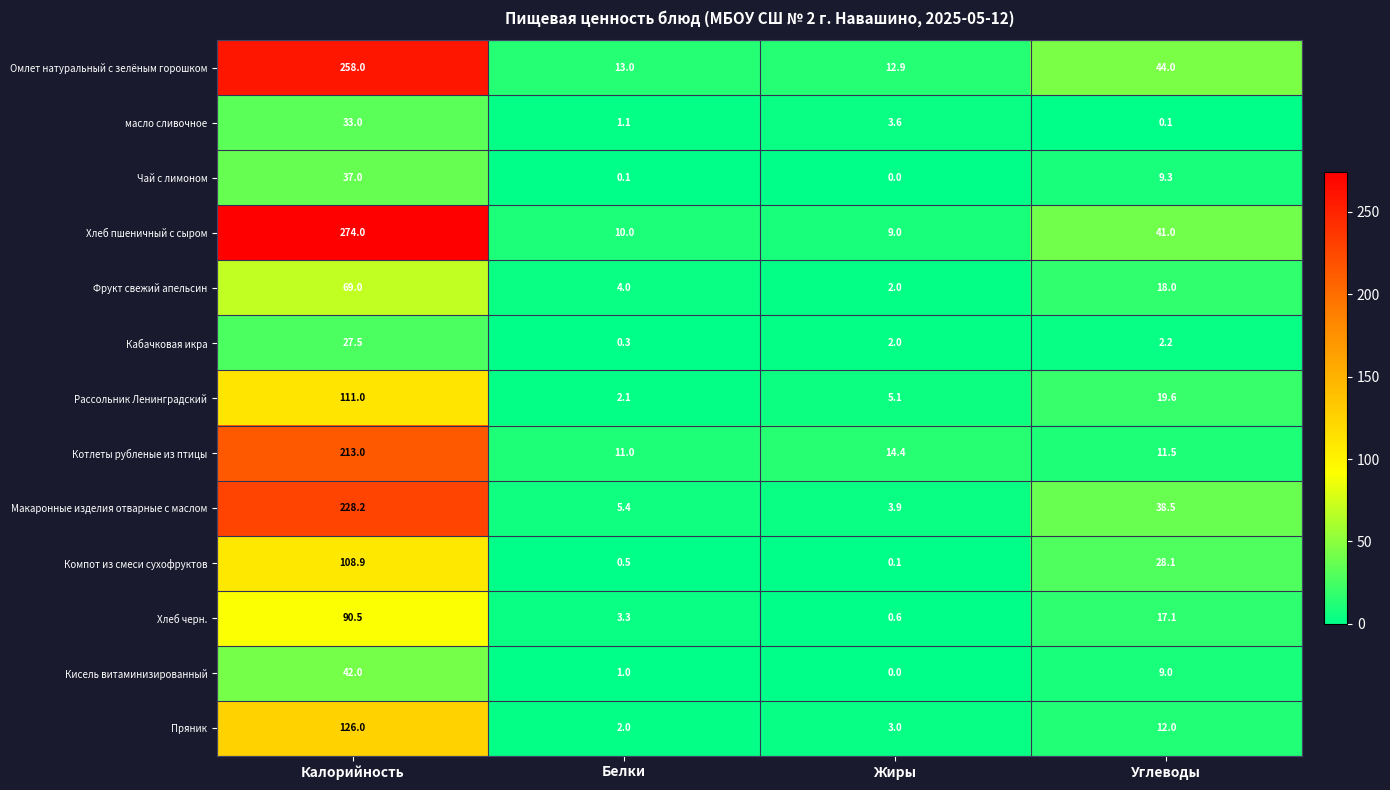

At which category is the sum across all series the highest?

Калорийность